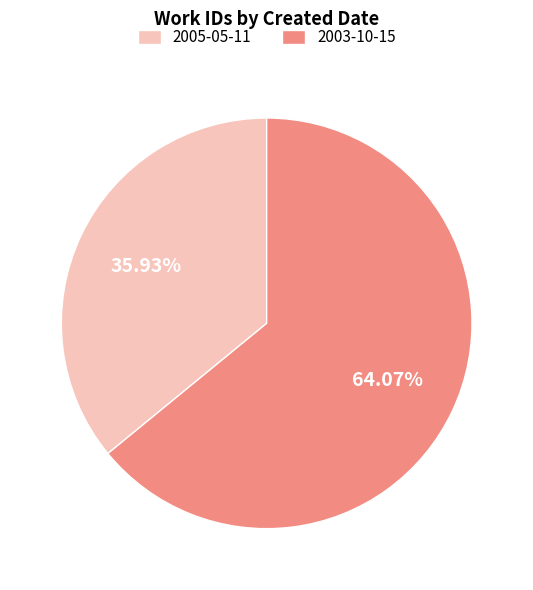

What is the smallest slice in the pie chart?

2005-05-11